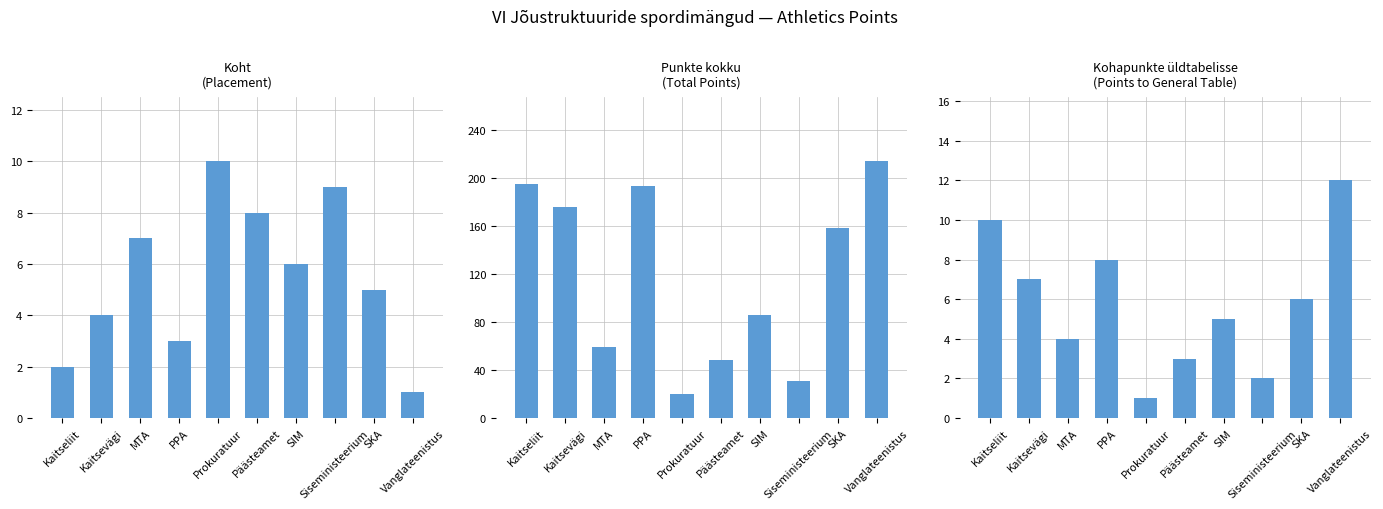

Which series has the largest total across all categories?

Punkte kokku